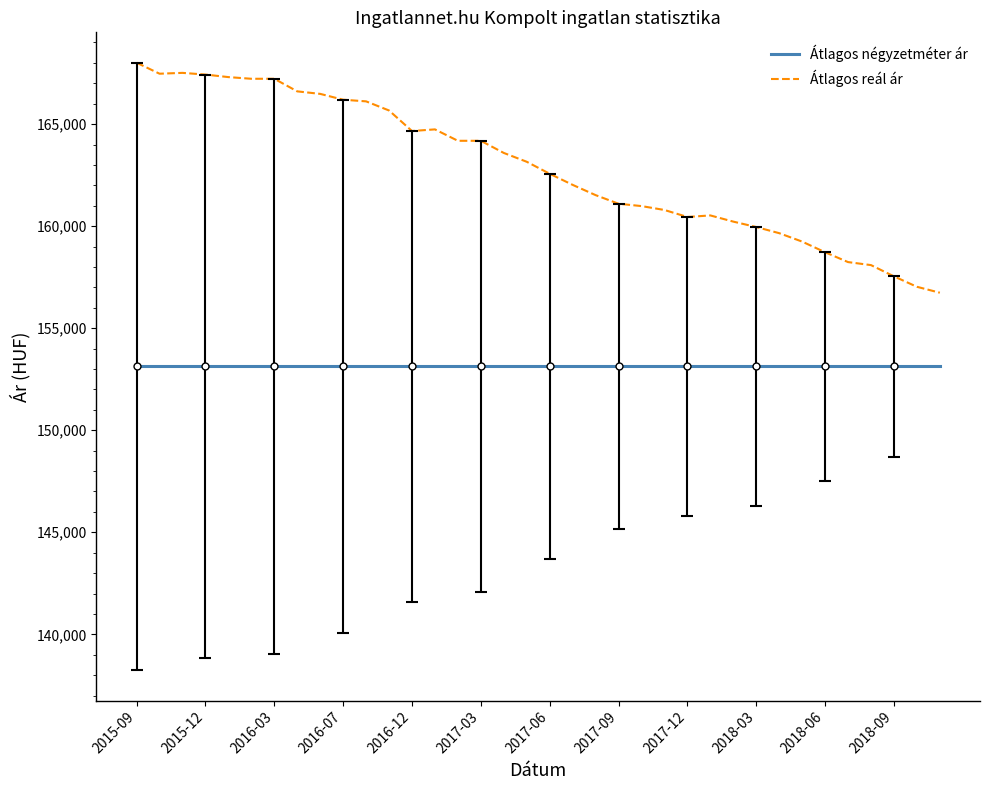

Which series has the largest range (max minus min)?

Átlagos reál ár